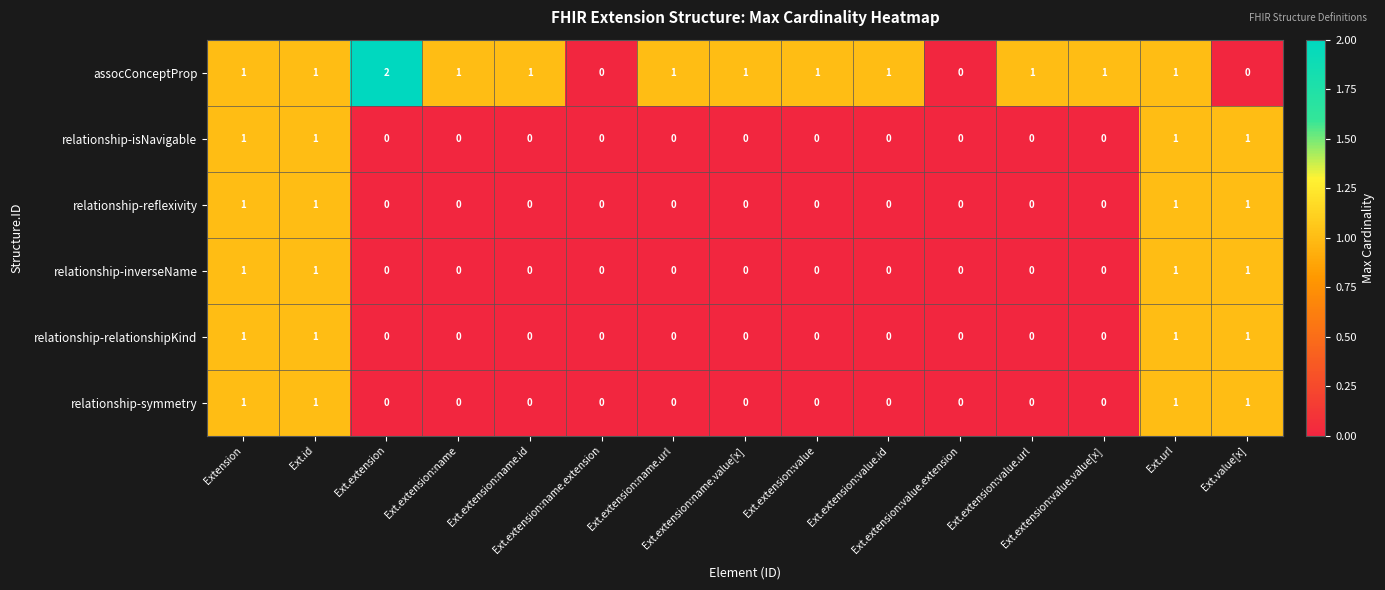

Count the relationship-symmetry values in the range 0 to 1.

15